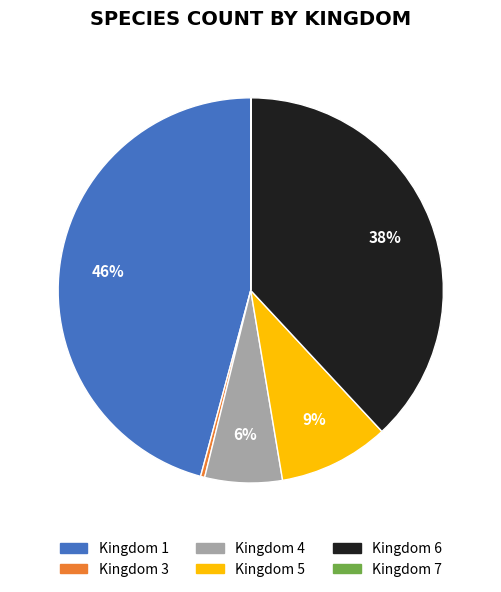

To the nearest percent, what percentage of the pie is Kingdom 5?

9%